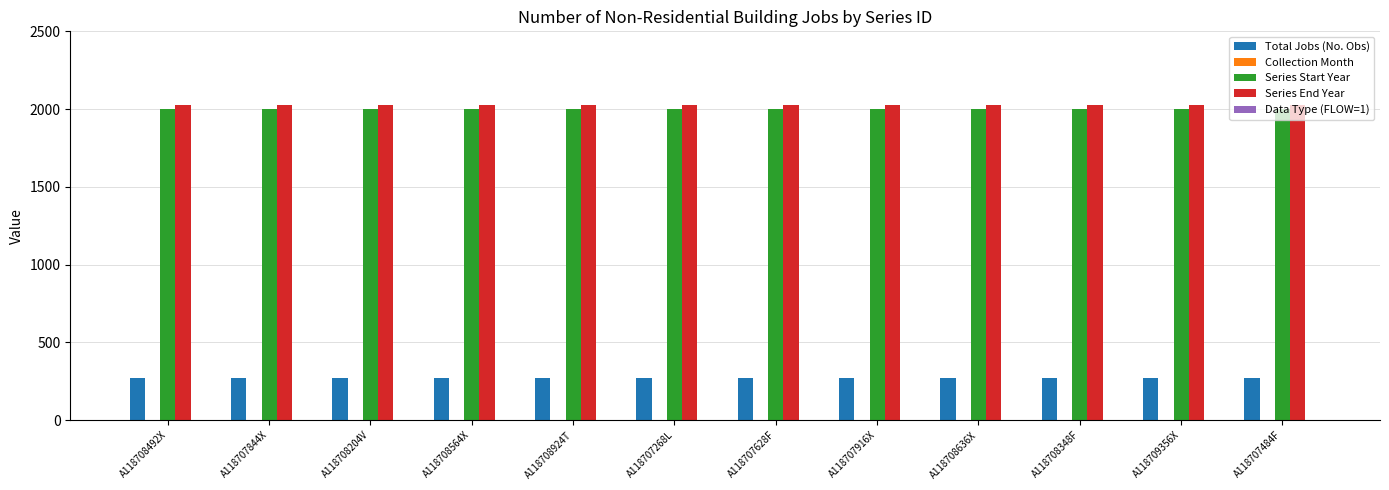

True or false: Series End Year has a value of 1138 at A118707628F.

False